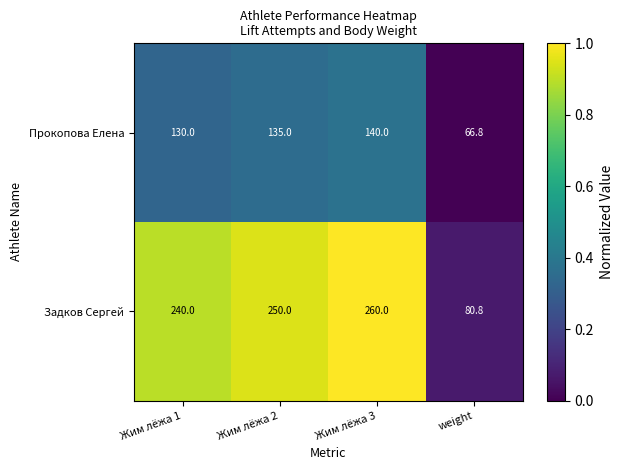

Count the number of data series in this chart.

2